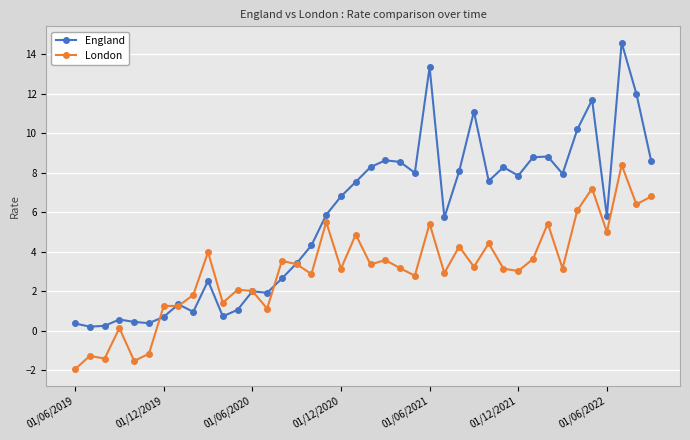

Which series has the largest range (max minus min)?

England